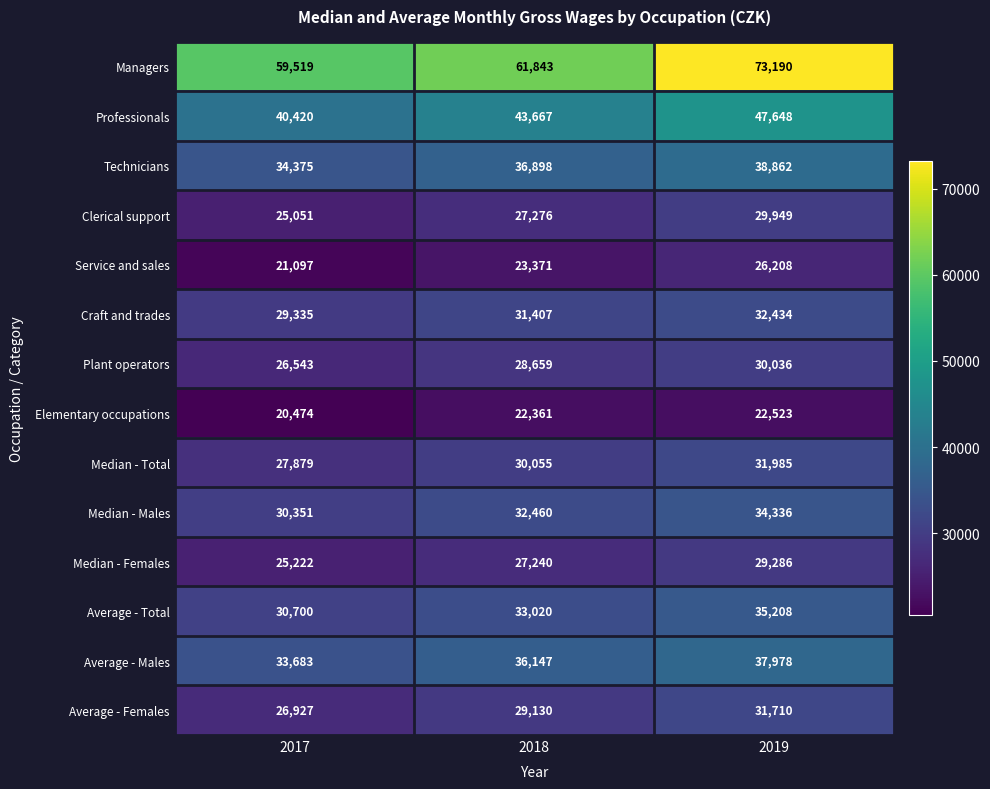

Which category has the lowest value in the Median - Total series?

2017